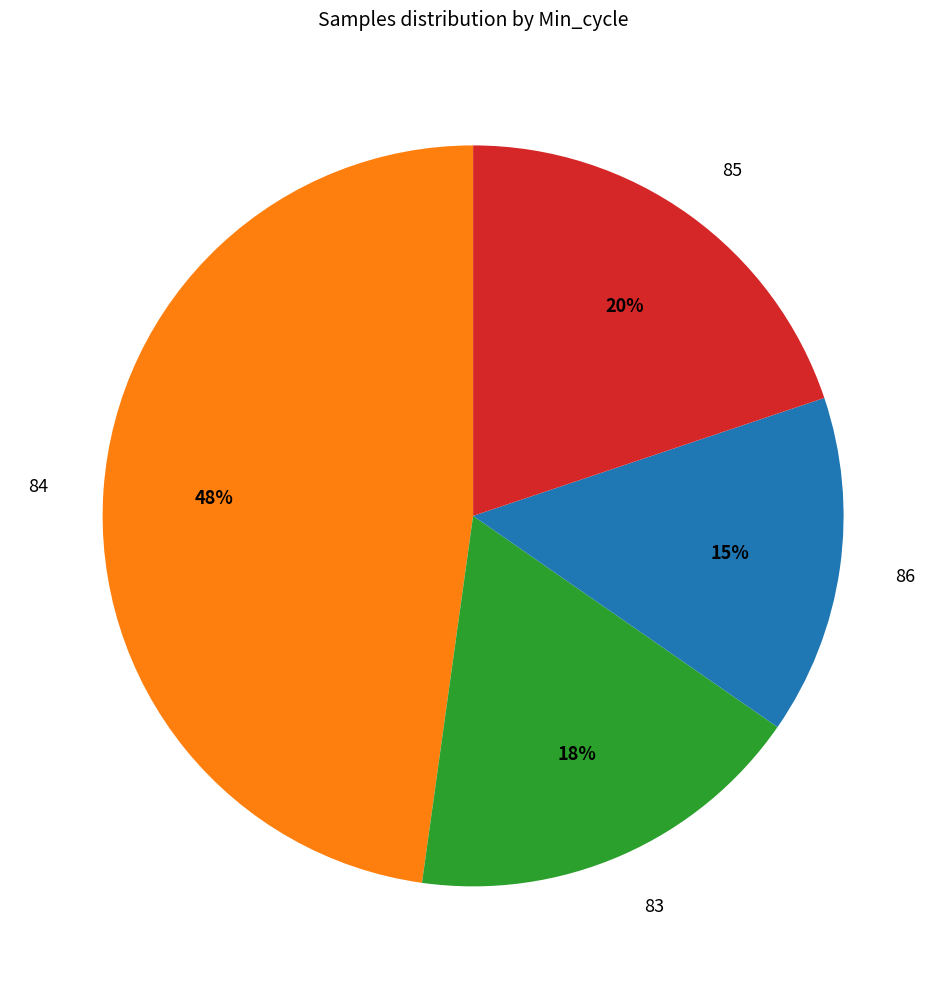

Does 84 account for over 50% of the chart?

No